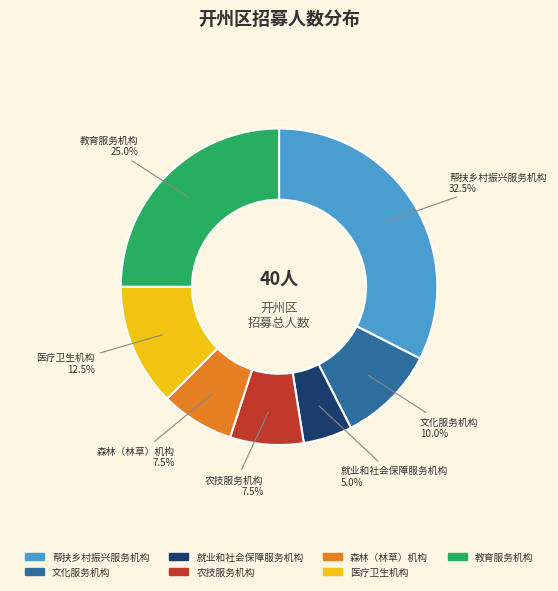

How many segments does this pie chart have?

7